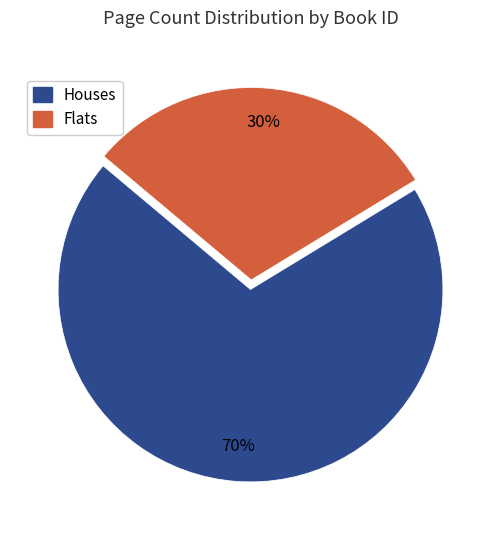

Count the number of slices in the pie.

2